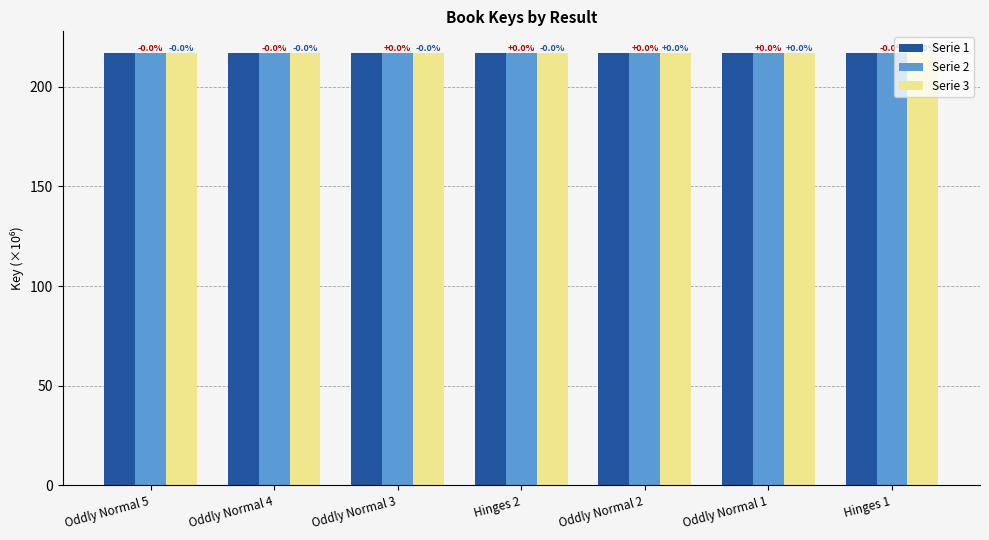

Between Oddly Normal 3 and Oddly Normal 4, which is larger?

Oddly Normal 4